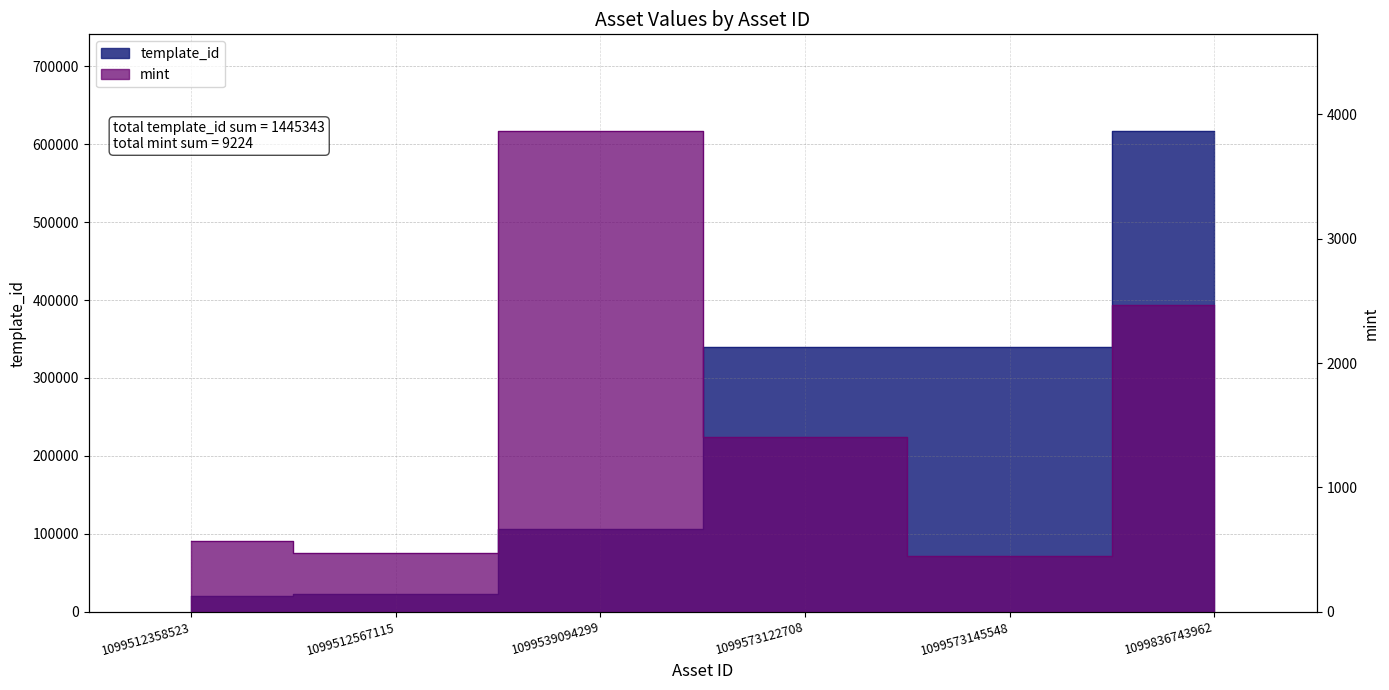

True or false: mint and template_id cross at least once.

False